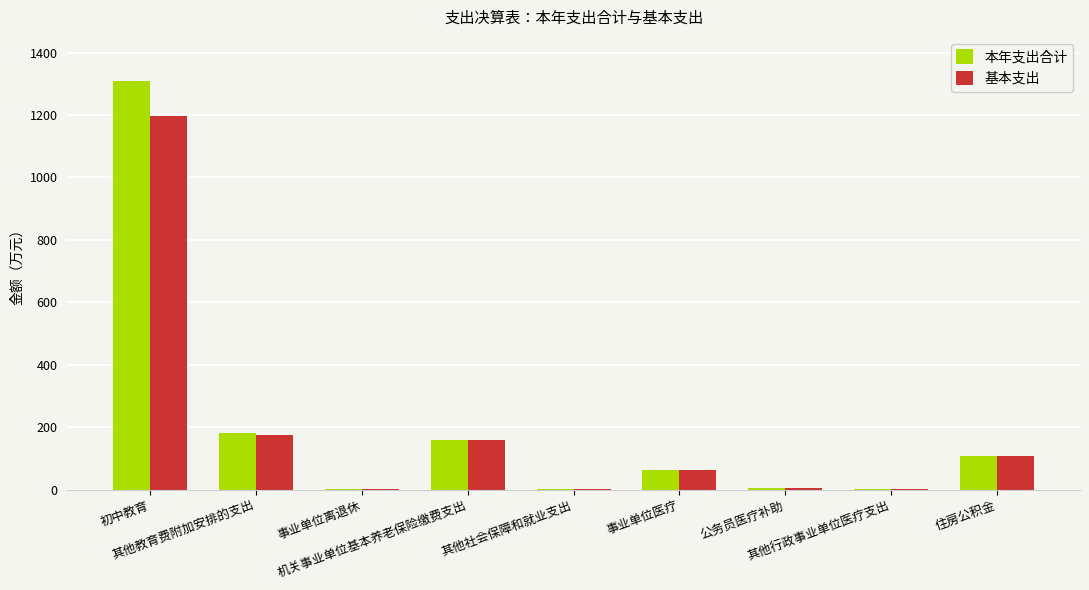

What is the maximum value for 本年支出合计?

1308.7